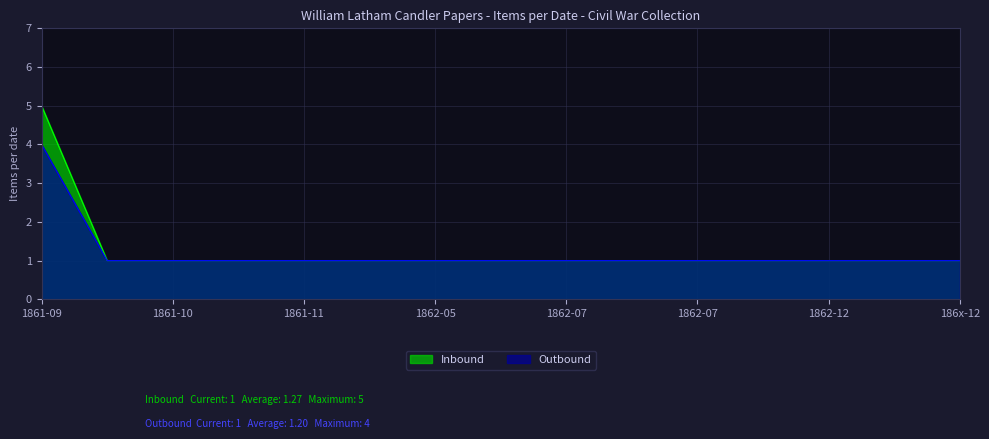

What are all the series names shown in the legend?

Inbound, Outbound